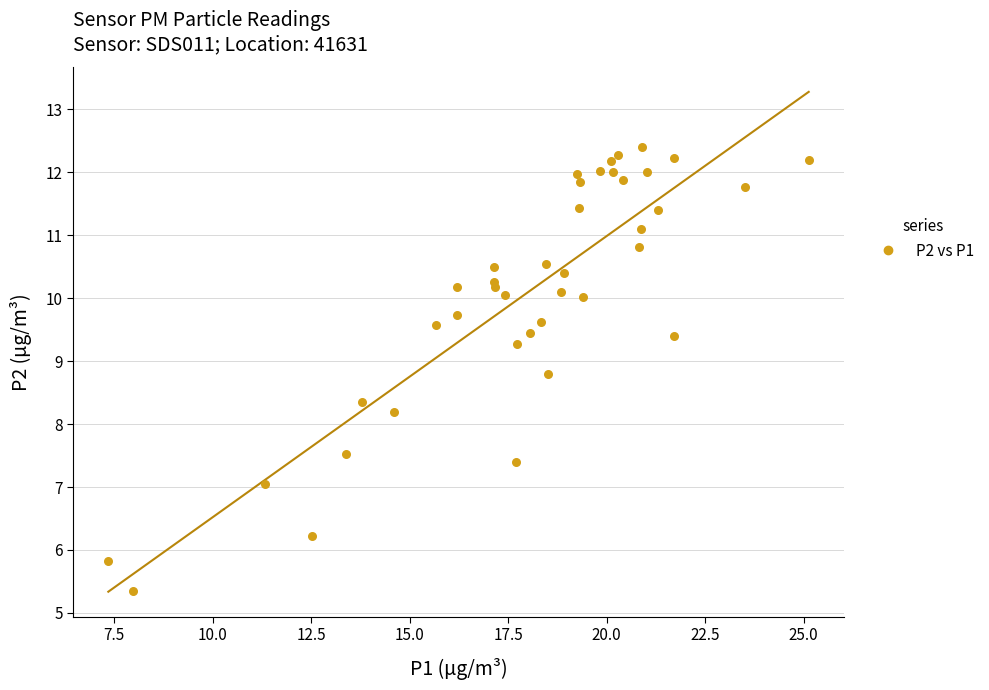

What Y value in the scatter plot is closest to 8?

8.2